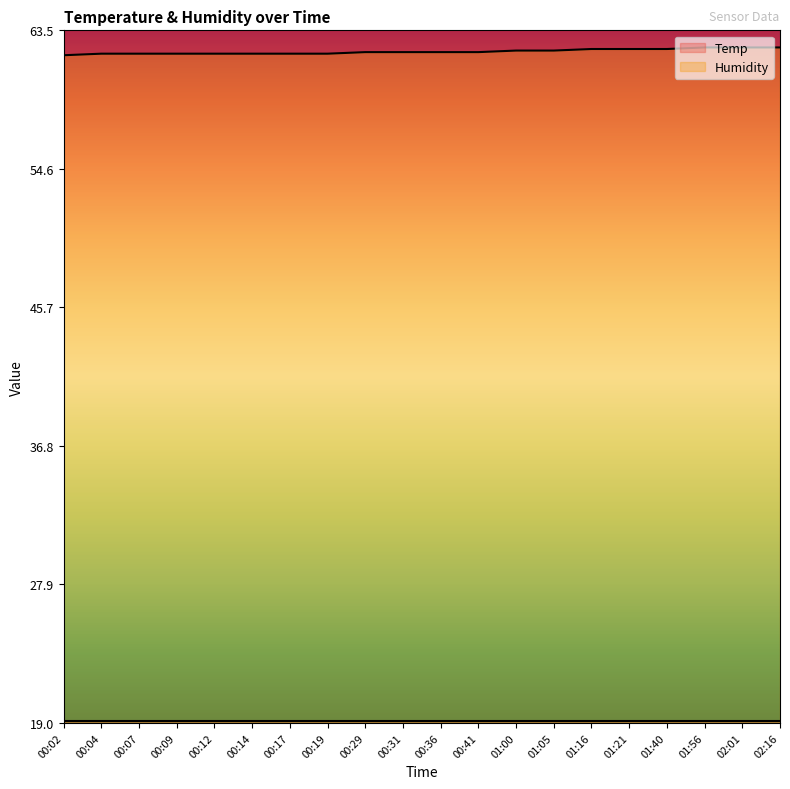

What is the greatest value displayed?

62.4